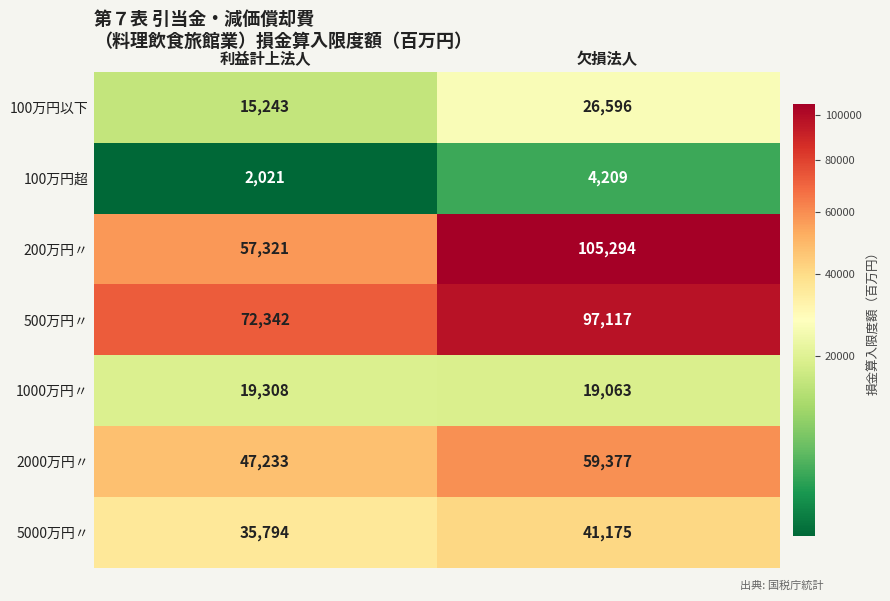

What is the sum of the 500万円〃 values at 利益計上法人 and 欠損法人?

169459